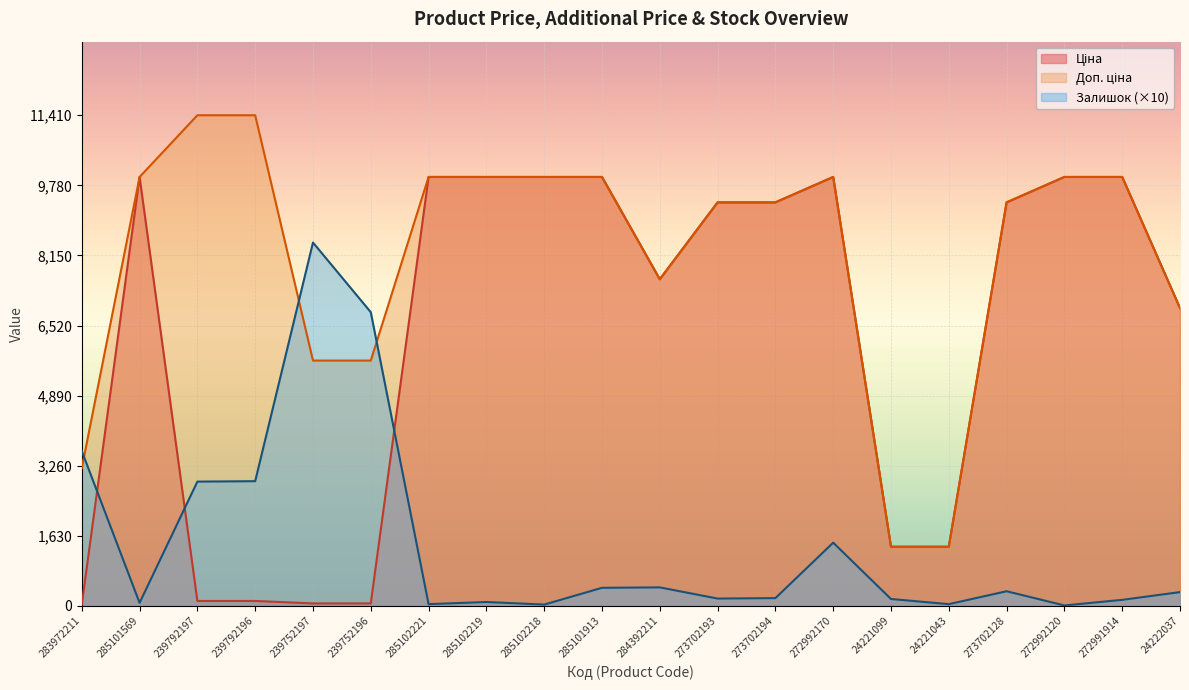

The value of Ціна at 24221043 is 1375.4. True or false?

True